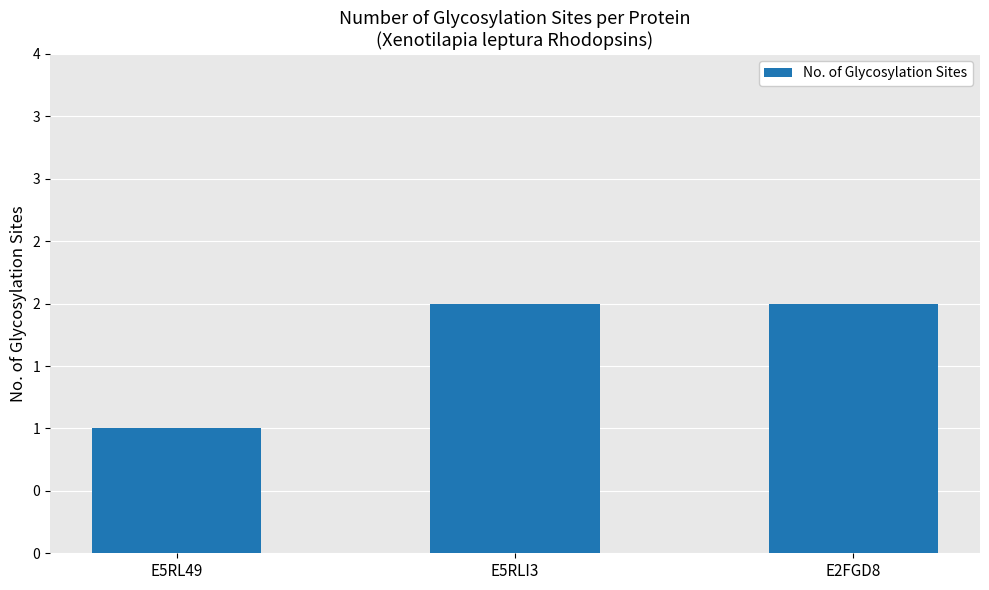

Is it true that the value at E5RLI3 is 4?

False